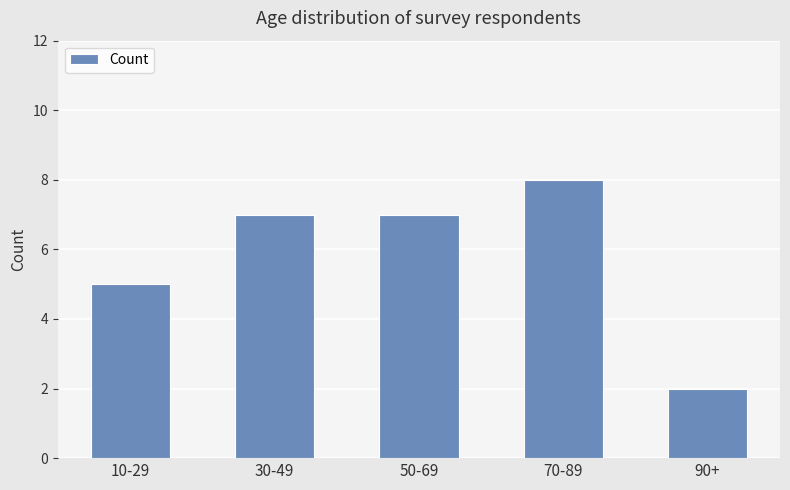

Reading right to left, transcribe all the data shown in this chart.

2	8	7	7	5